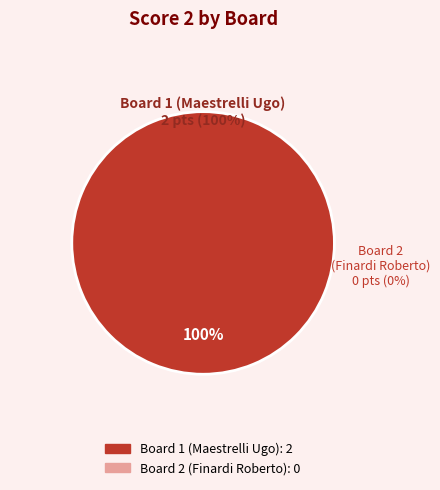

What is the largest slice in the pie chart?

Board 1 (Maestrelli Ugo)